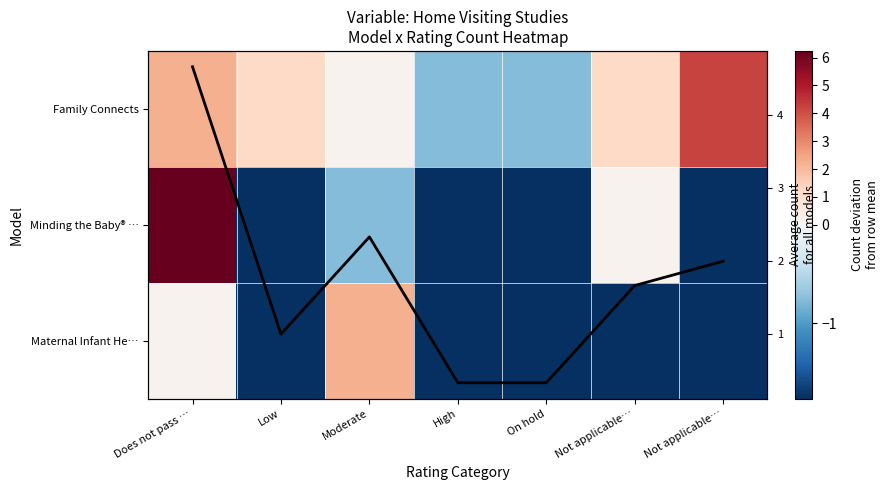

Rank the categories by Average count
for all models value from lowest to highest.

High, On hold, Low, Not applicable…, Not applicable…, Moderate, Does not pass …